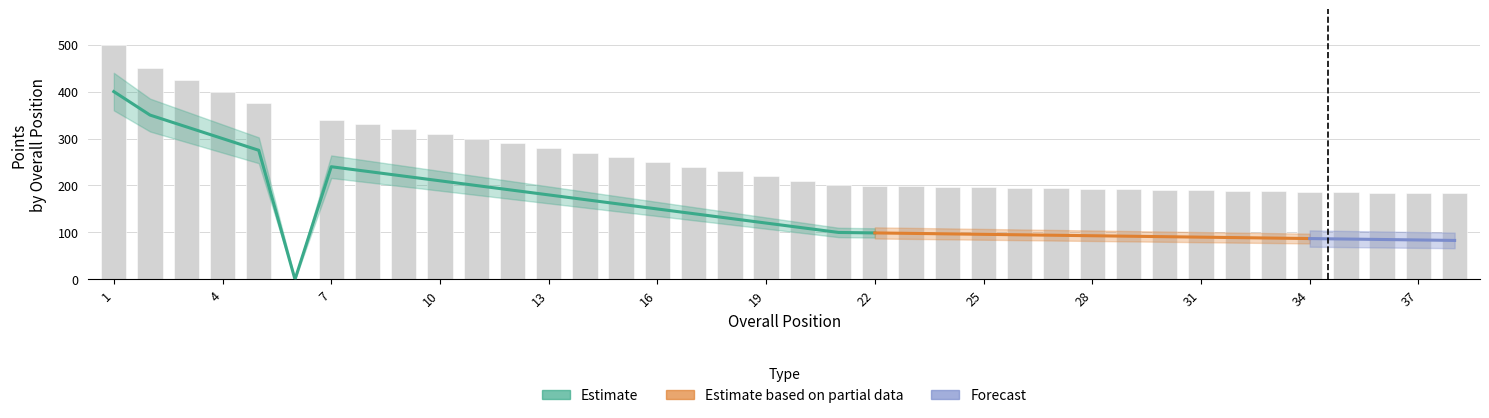

What is the greatest value displayed?

500